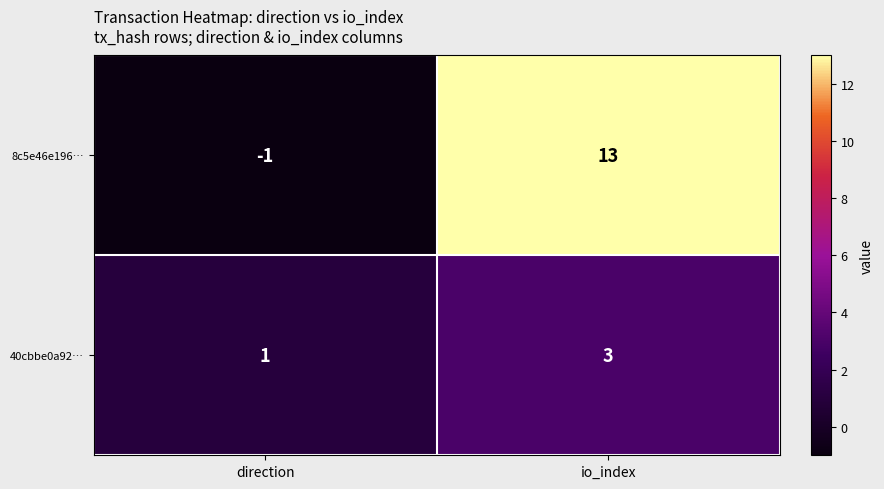

How many distinct data groups are displayed?

2